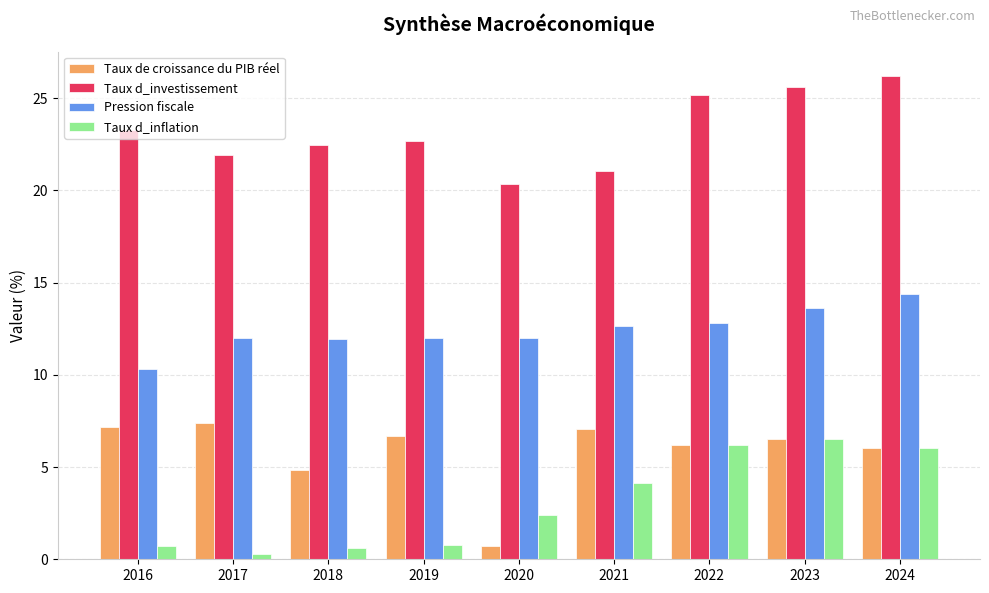

Is the value of Taux de croissance du PIB réel at 2021 greater than the value of Pression fiscale at 2020?

No